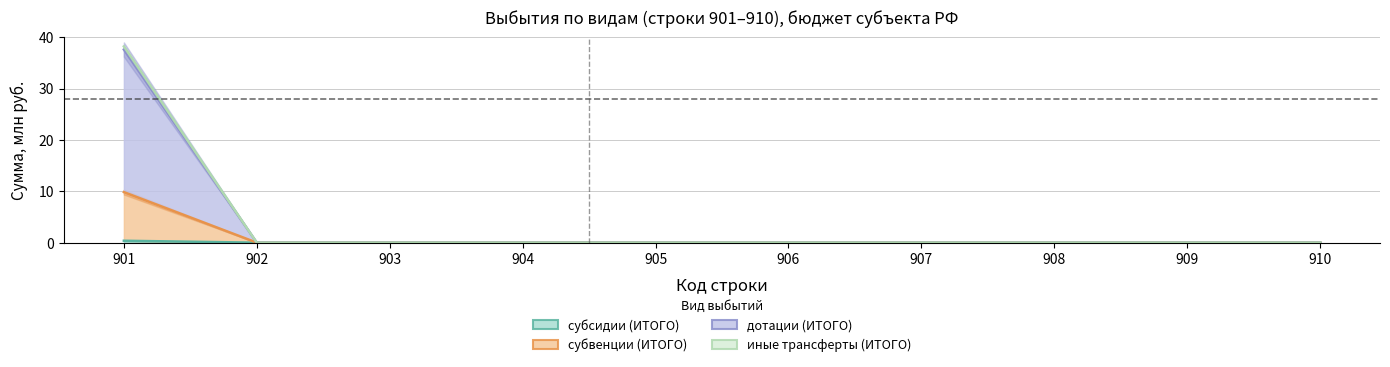

At which label is субсидии closest to 0?

902